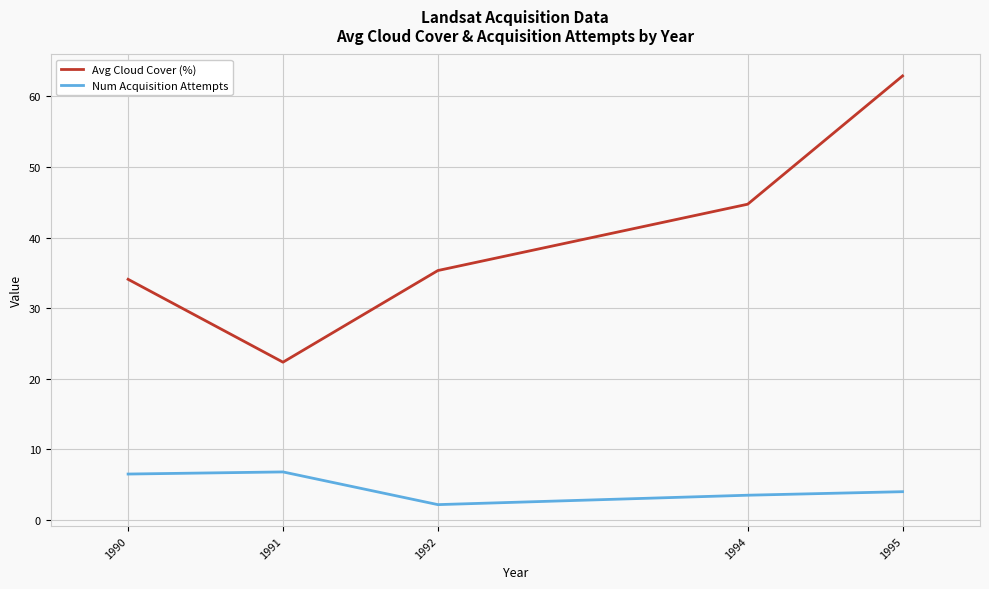

What is the lowest value of the Num Acquisition Attempts series?

2.2